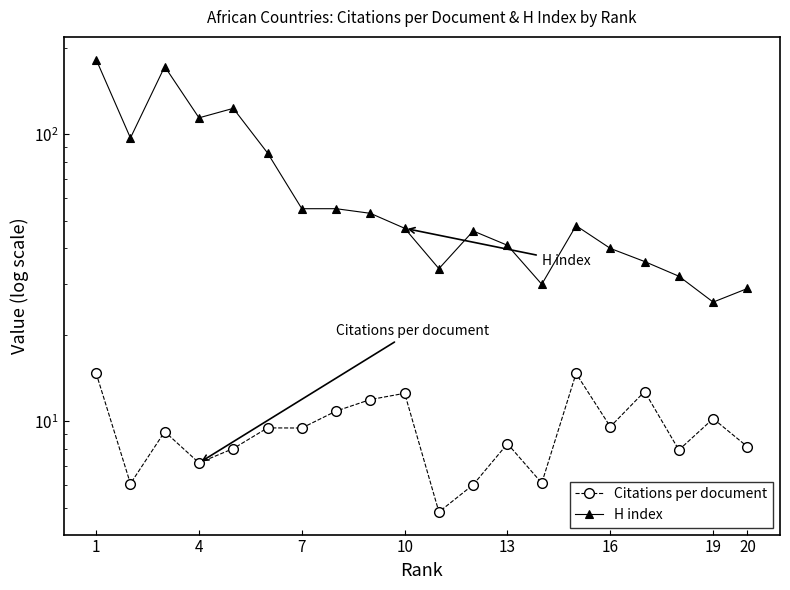

True or false: H index and Citations per document intersect in this chart.

False